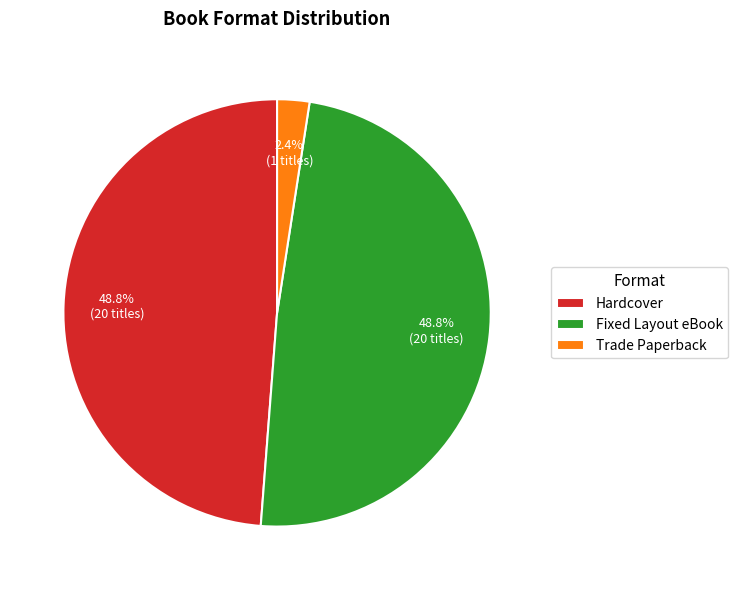

How much of the chart is everything except Trade Paperback?

97.6%